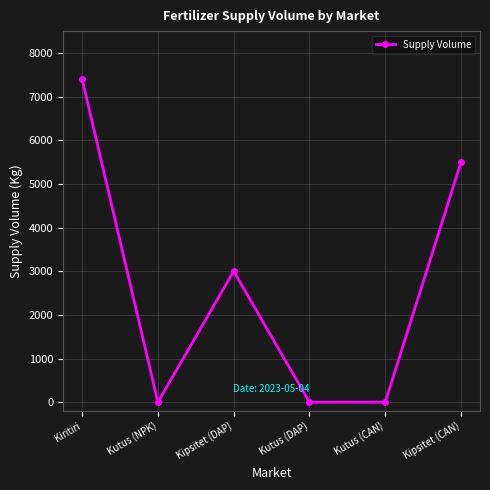

What is the difference between the maximum and second lowest values?

7400